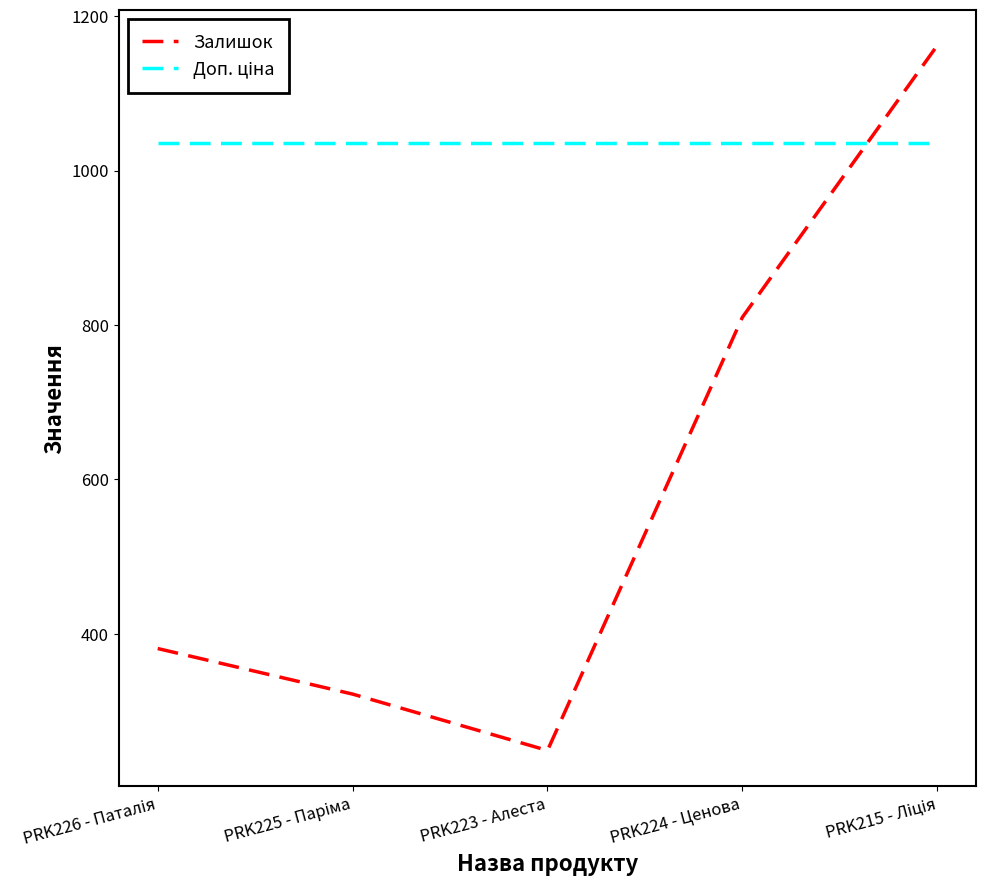

The Залишок series shows 249.0 at PRK223 - Алеста. True or false?

True